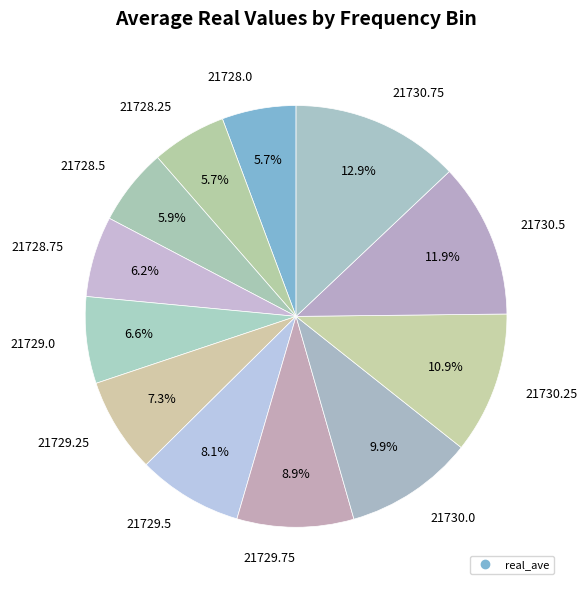

How many slices are in this pie chart?

12